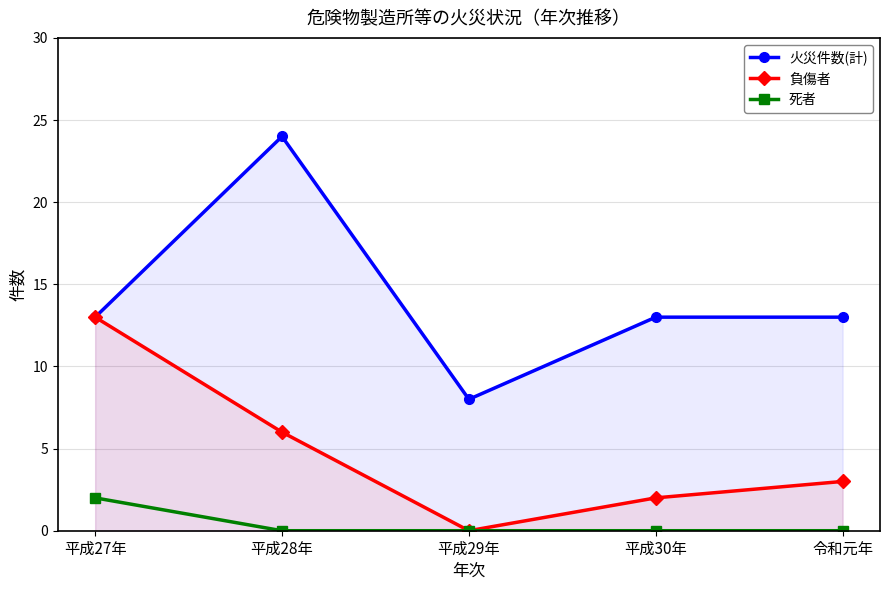

What is the label of the 2nd point from the left?

平成28年